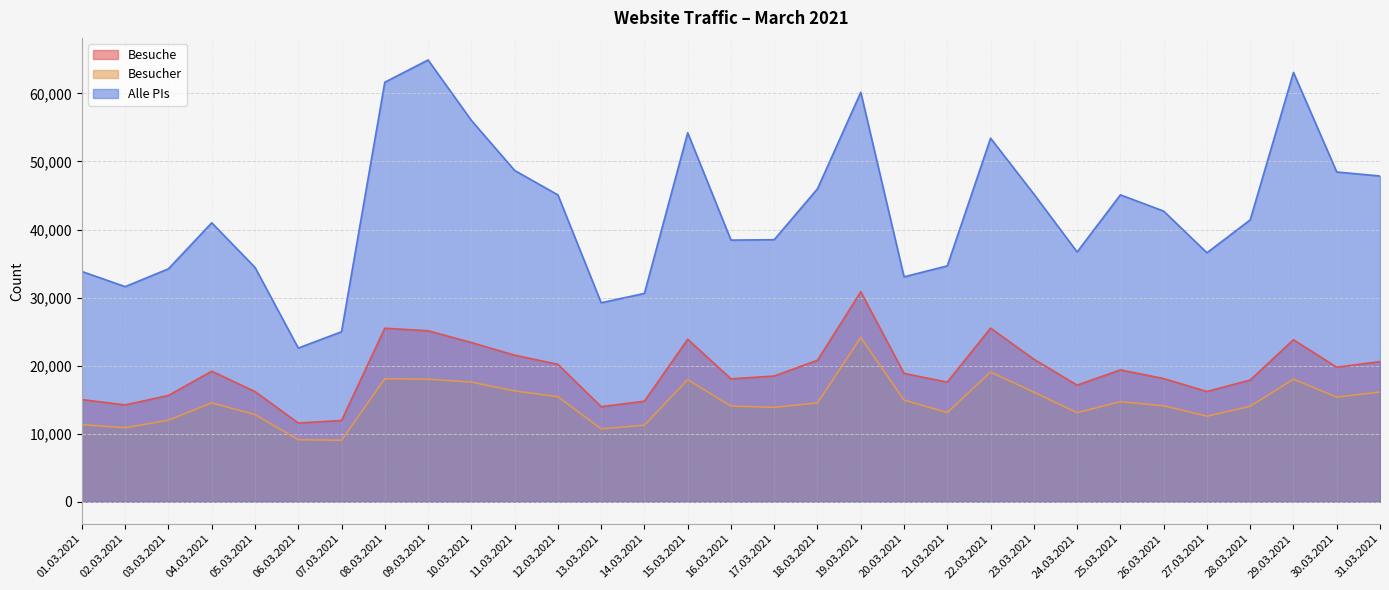

What is the value of the Alle PIs point at the 29th from the left?

63076